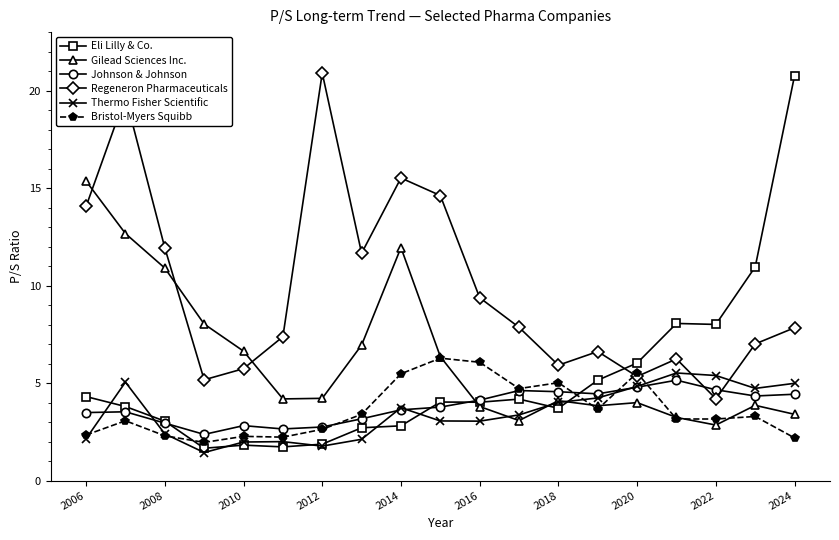

Which series has the widest spread of values?

Eli Lilly & Co.